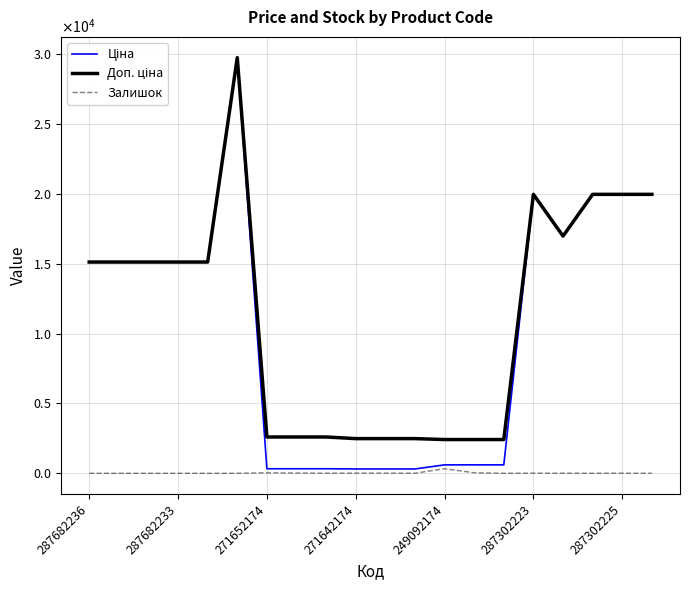

True or false: Доп. ціна and Залишок cross at least once.

False